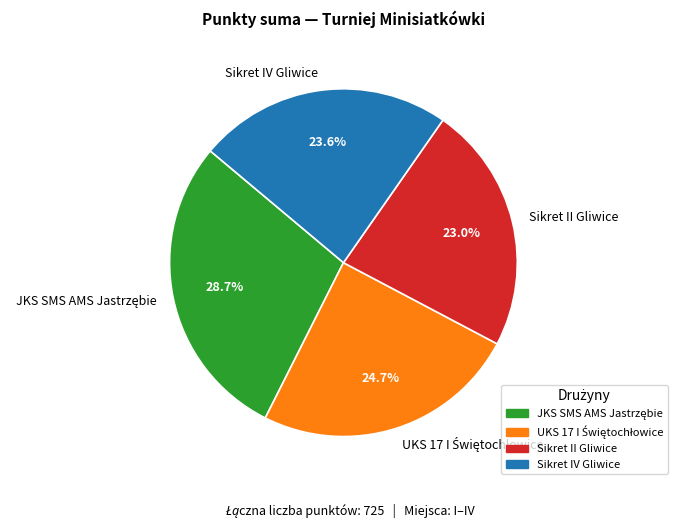

Between Sikret IV Gliwice and Sikret II Gliwice, which is larger?

Sikret IV Gliwice